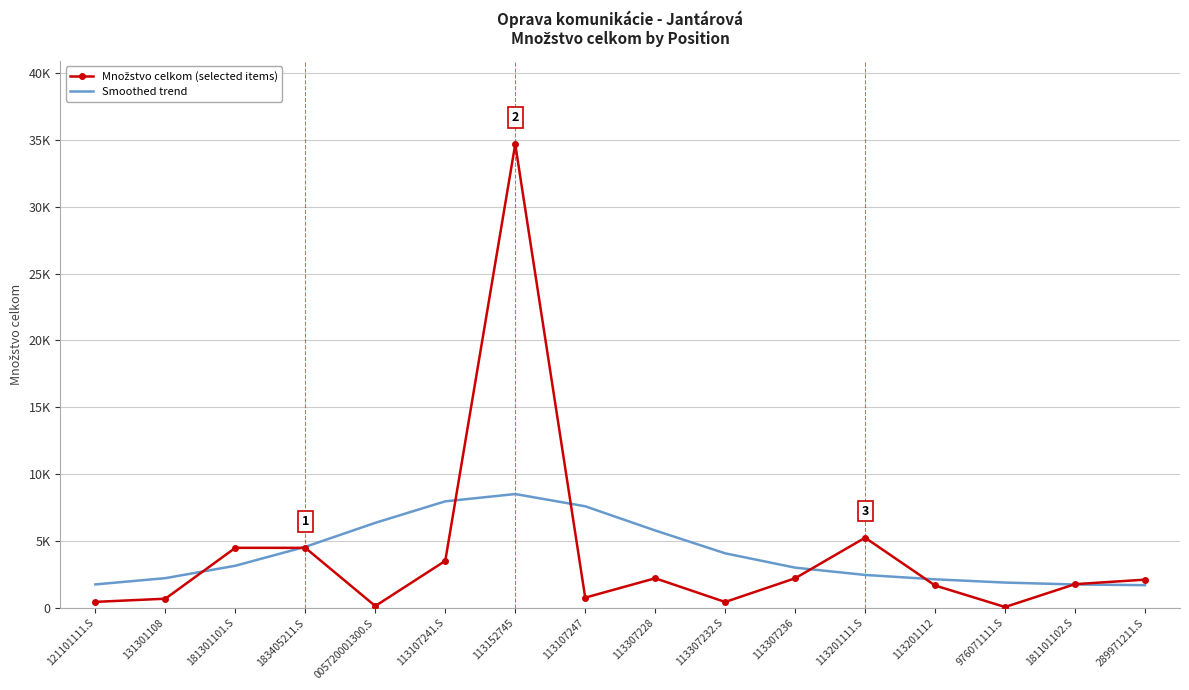

What is the label of the 8th point from the right?

113307228